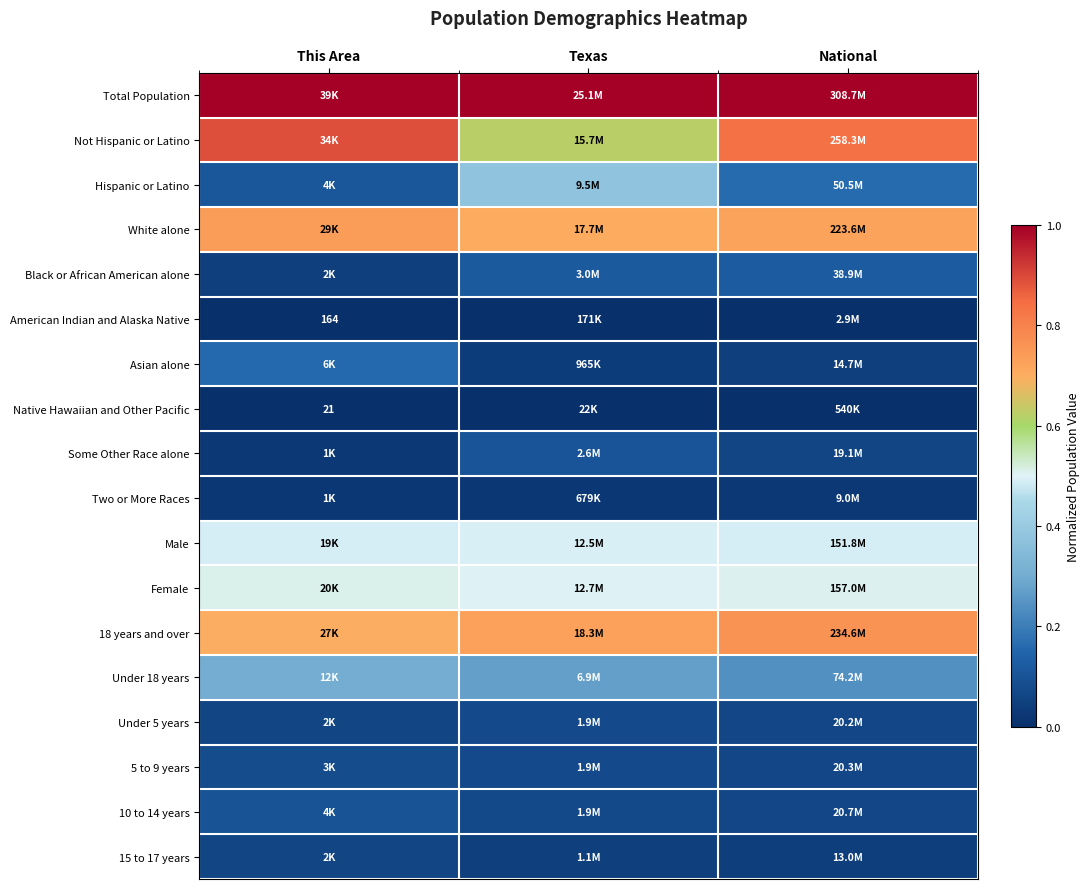

Count the number of data series in this chart.

18